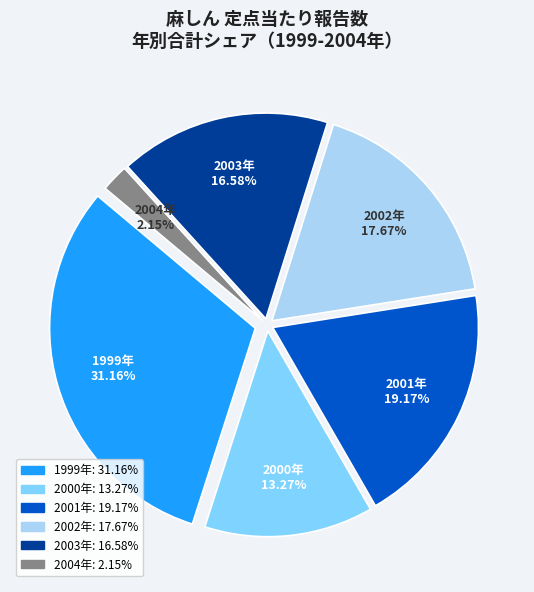

Combined, do 2003年 and 2001年 account for over 50%?

No